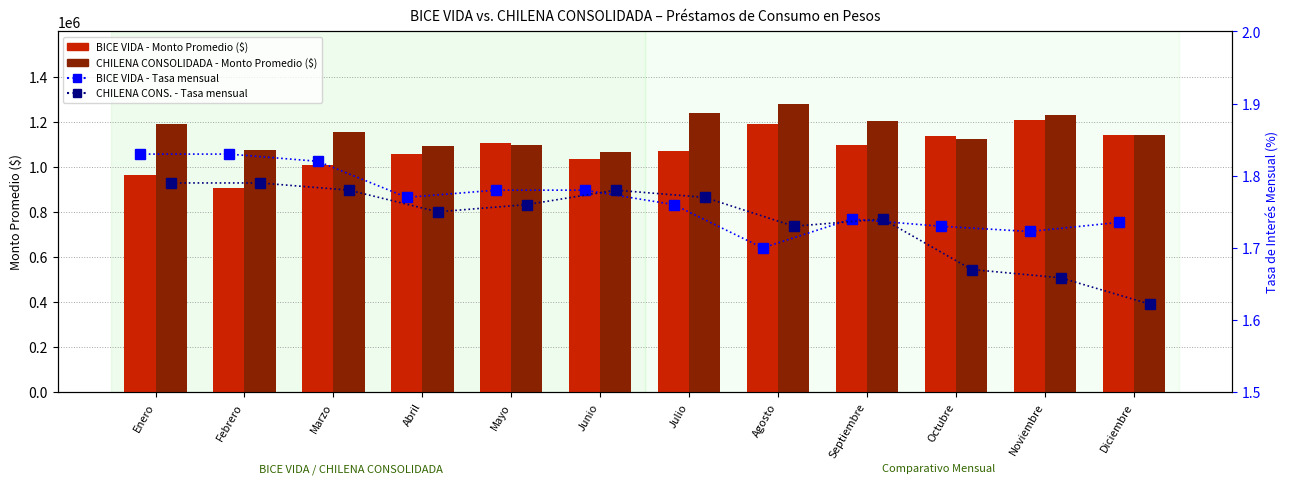

At how many categories does at least one series exceed 1185250?

5